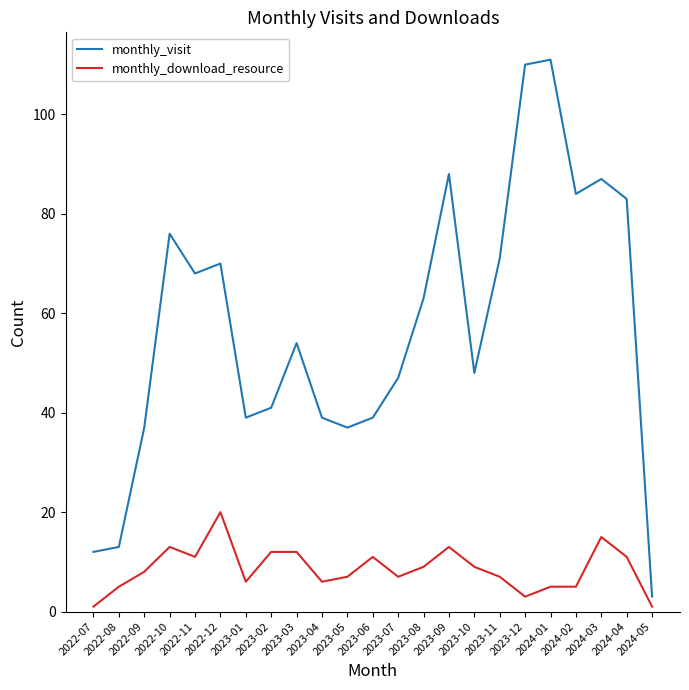

Read the monthly_visit value at 2022-12, to the nearest 10.

70